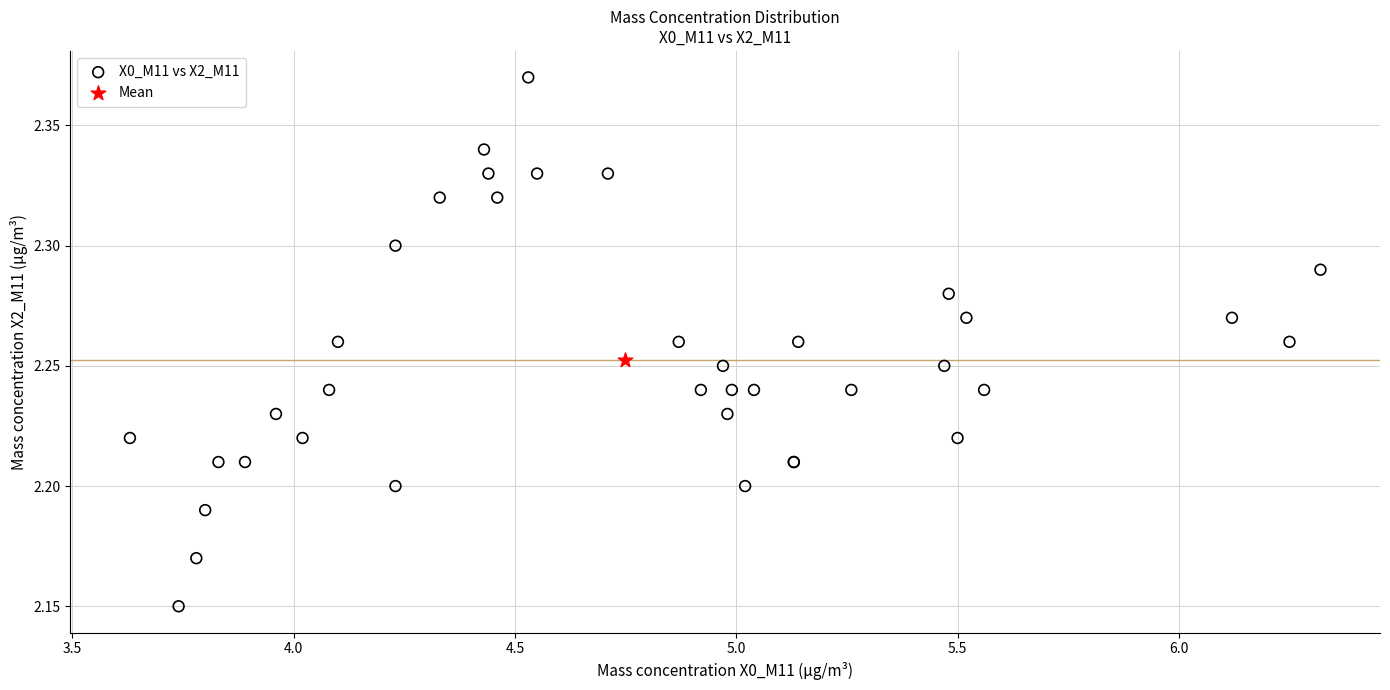

What are all the series names shown in the legend?

X0_M11 vs X2_M11, Mean